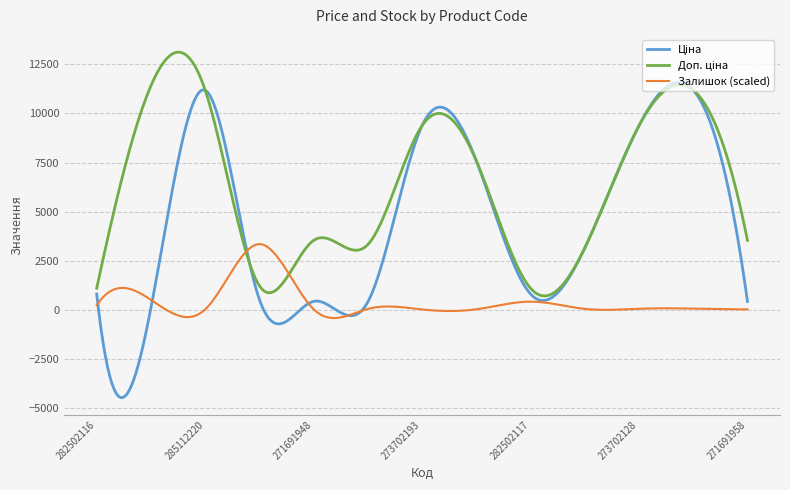

What is the maximum value shown in the chart?

13120.2